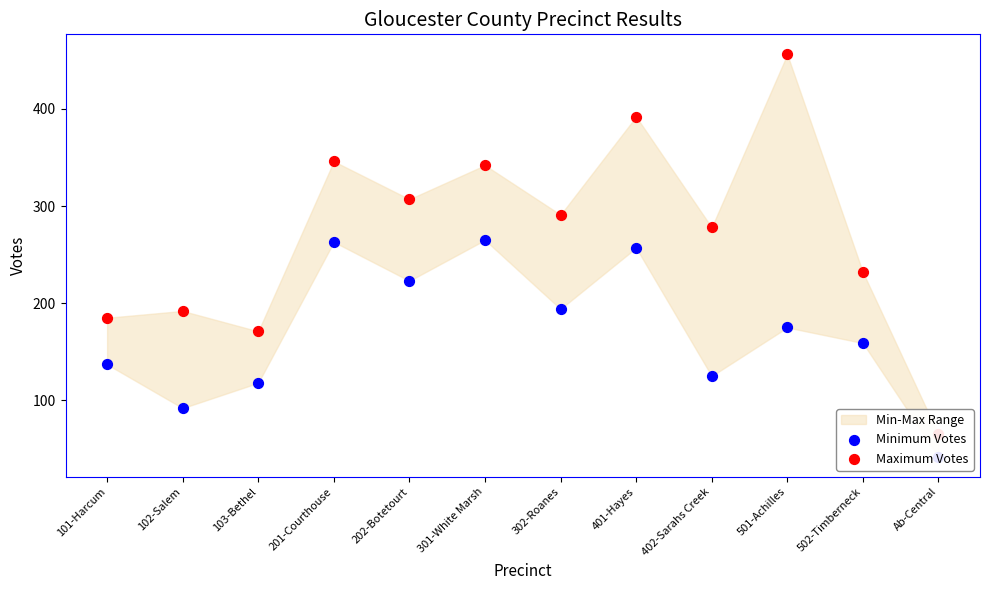

Which series reaches the minimum Y coordinate?

Minimum Votes